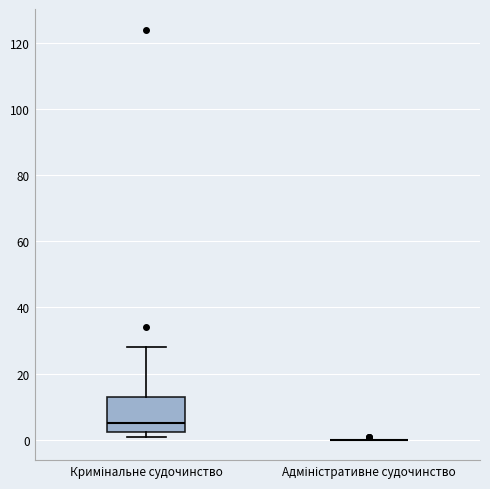

Where does the median line of the box for Кримінальне судочинство sit on the y-axis? The values are not printed on the chart, so give them approximately, as read against the axis.

6